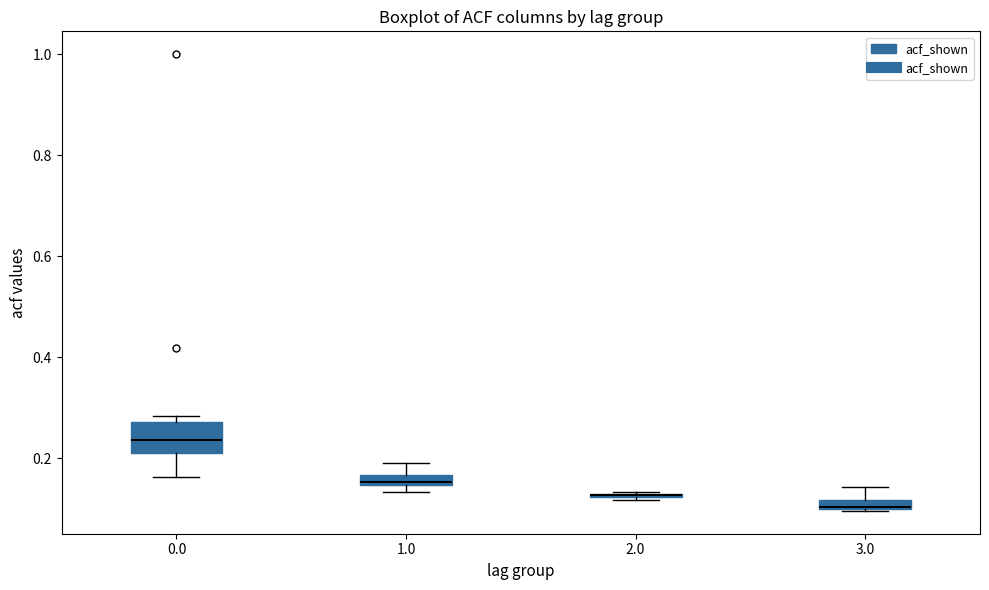

Which box is the tallest, from its lower edge to its upper edge?

0.0